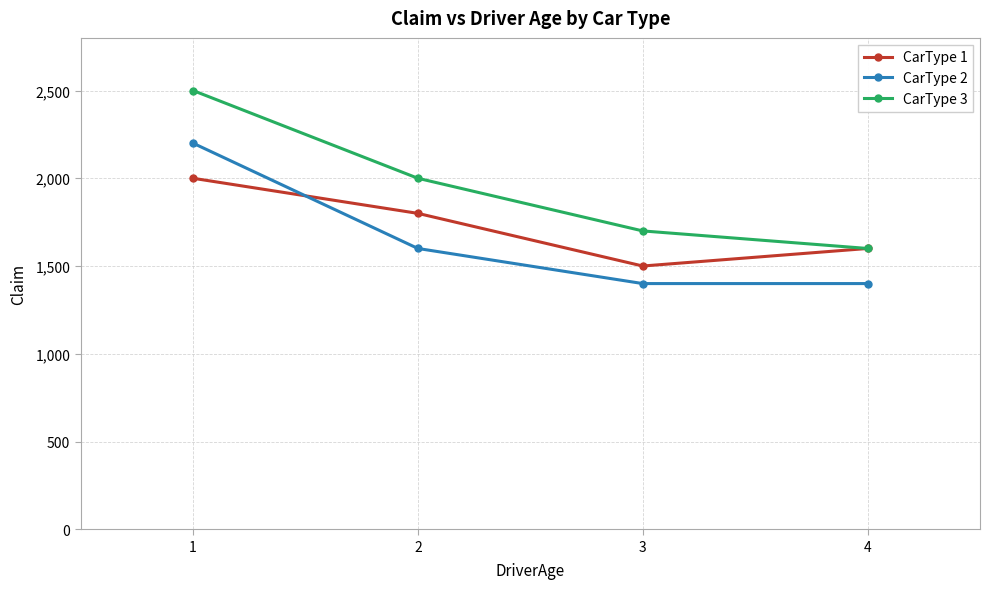

What is the difference between the highest and lowest values at 1?

500